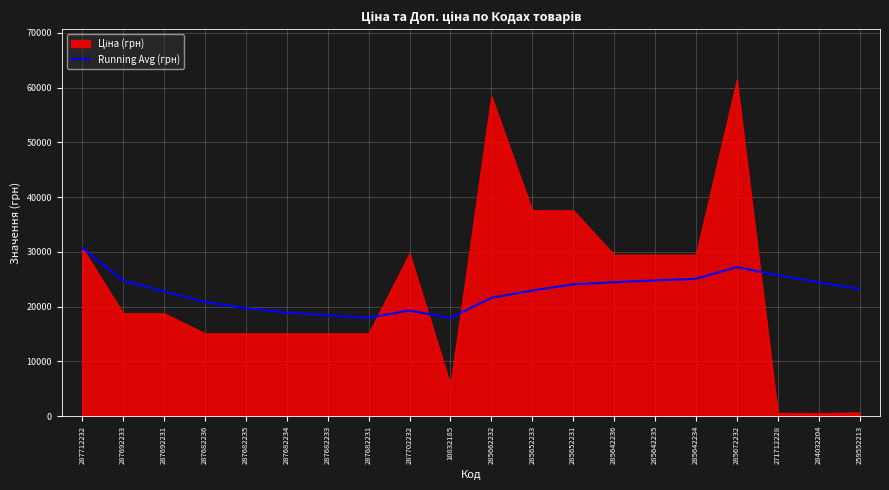

Which category has the highest value in the Running Avg (грн) series?

287712232